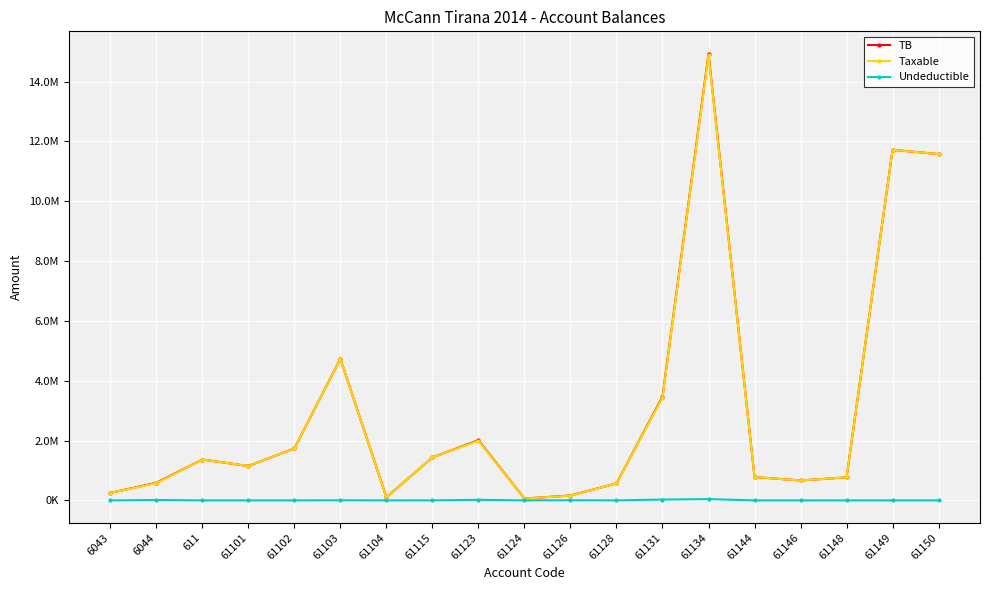

What are all the series names shown in the legend?

TB, Taxable, Undeductible